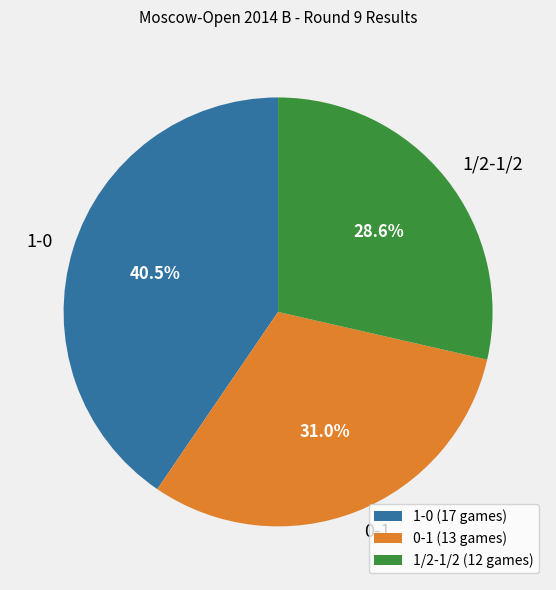

To the nearest percent, what is the combined percentage of 1-0 and 0-1?

71%